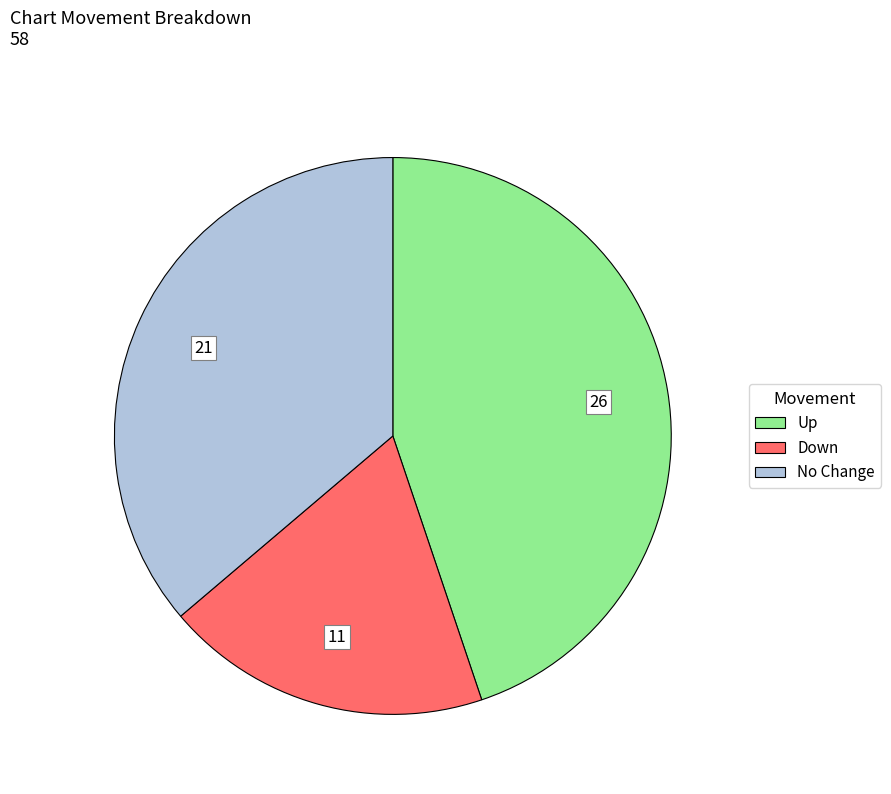

To the nearest percent, what is the difference between the largest and smallest slice percentages?

26%